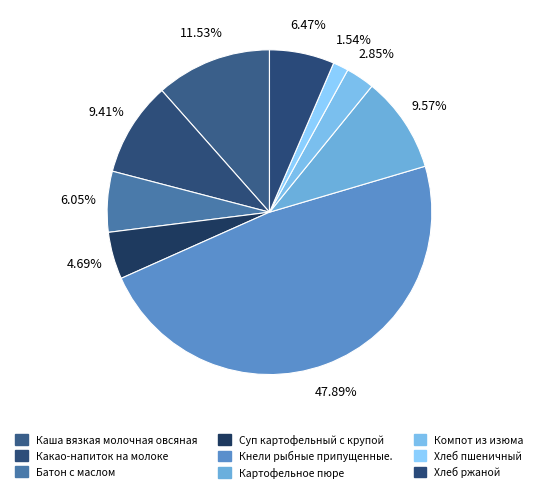

How many slices are in this pie chart?

9